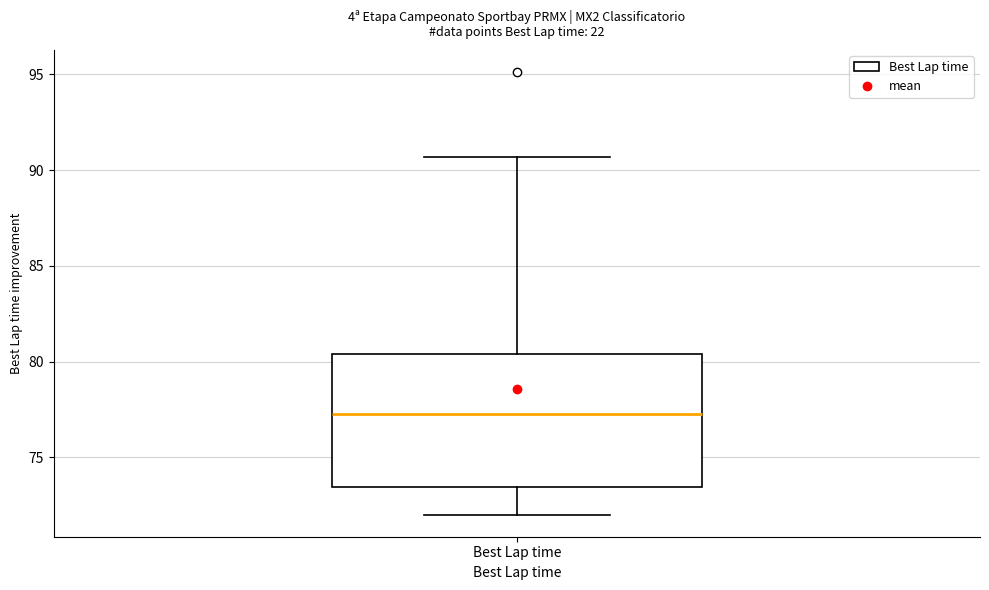

Where does the median line of the box for Best Lap time sit on the y-axis? The values are not printed on the chart, so give them approximately, as read against the axis.

77.0